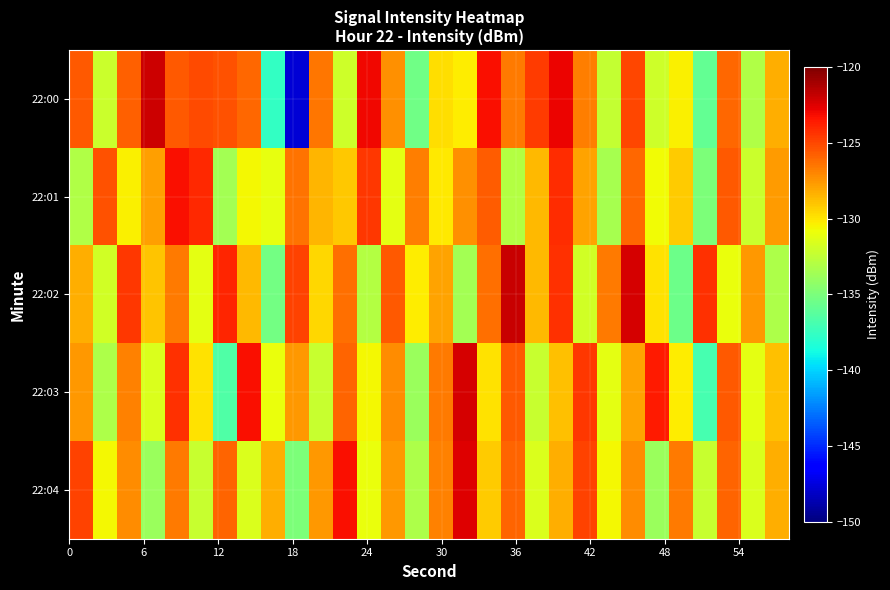

Reading right to left, extract all data points from this chart.

22:00: -128.2	-133.1	-126.1	-135.9	-130.4	-132.0	-125.0	-132.4	-126.7	-122.9	-124.7	-126.6	-123.2	-130.3	-129.8	-135.5	-127.3	-123.0	-132.0	-126.5	-147.7	-137.7	-126.1	-125.3	-125.1	-125.6	-122.1	-125.8	-132.1	-125.6
22:01: -127.7	-132.1	-125.6	-134.9	-129.2	-130.7	-126.0	-133.5	-127.9	-124.1	-128.6	-132.9	-125.7	-127.3	-130.1	-126.8	-131.2	-124.6	-129.1	-128.5	-126.4	-131.1	-130.6	-133.5	-124.0	-123.2	-127.8	-130.4	-125.3	-133.1
22:02: -133.2	-127.6	-130.9	-124.2	-135.6	-129.9	-122.2	-126.6	-131.9	-124.2	-128.6	-121.9	-126.2	-133.6	-127.9	-130.2	-125.6	-132.9	-126.2	-129.6	-124.9	-135.2	-128.6	-123.9	-131.2	-126.7	-129.0	-124.5	-131.9	-128.2
22:03: -128.9	-131.2	-125.6	-136.9	-130.2	-123.6	-127.9	-131.2	-124.6	-128.9	-132.2	-125.6	-129.9	-122.2	-126.6	-133.9	-127.2	-130.6	-125.9	-132.2	-127.6	-130.9	-123.2	-136.6	-129.9	-124.2	-131.6	-126.9	-133.2	-127.6
22:04: -128.2	-131.6	-125.9	-132.2	-126.6	-133.9	-127.2	-130.6	-124.9	-128.2	-131.6	-125.9	-129.2	-122.6	-126.9	-133.2	-127.6	-130.9	-123.2	-127.6	-134.9	-128.2	-131.6	-125.9	-132.2	-126.6	-133.9	-127.2	-130.6	-124.9